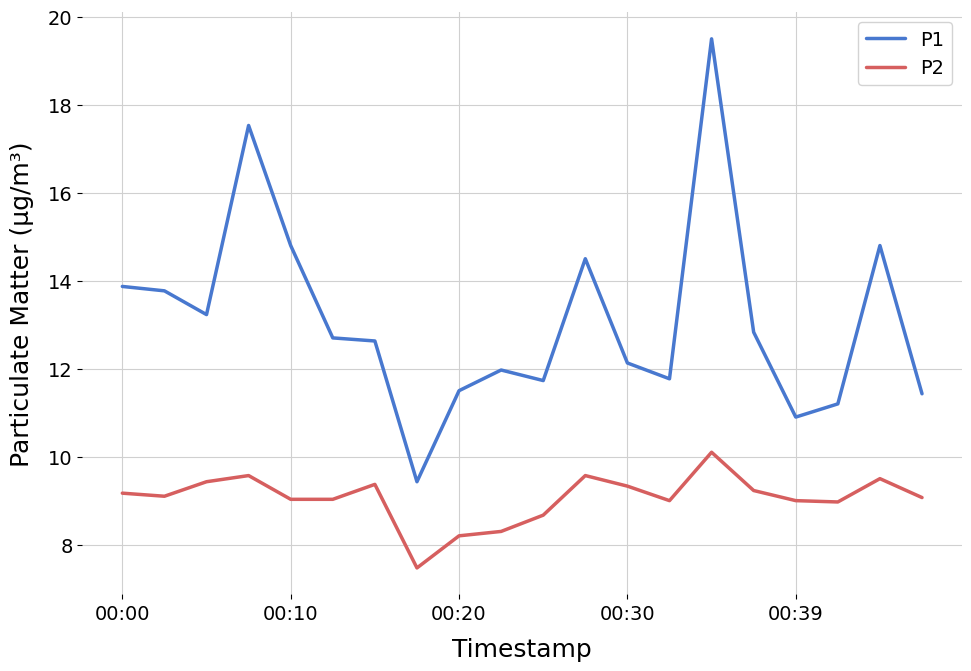

Which series has the largest total across all categories?

P1